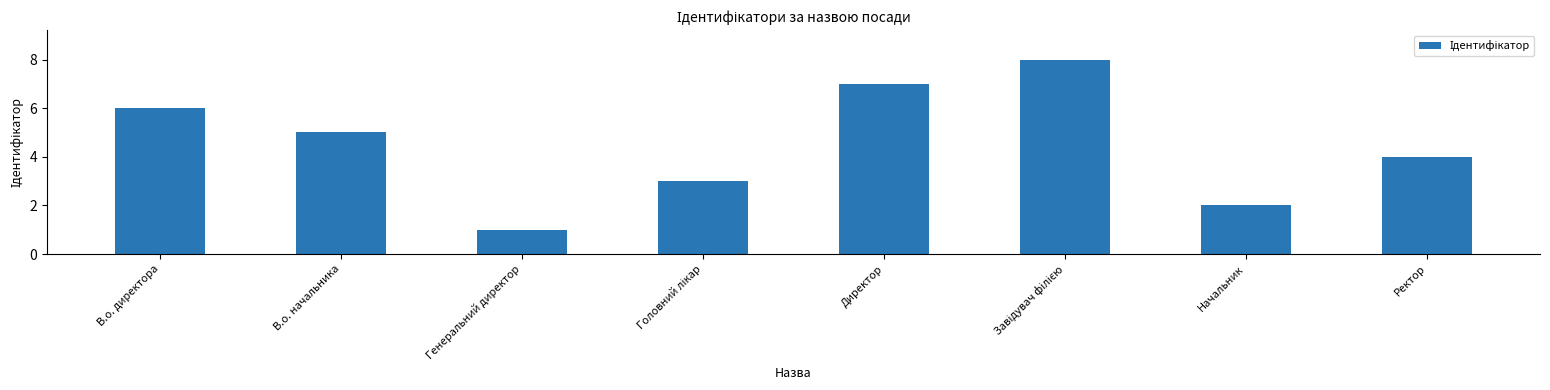

What is the value of the 7th bar from the left?

2